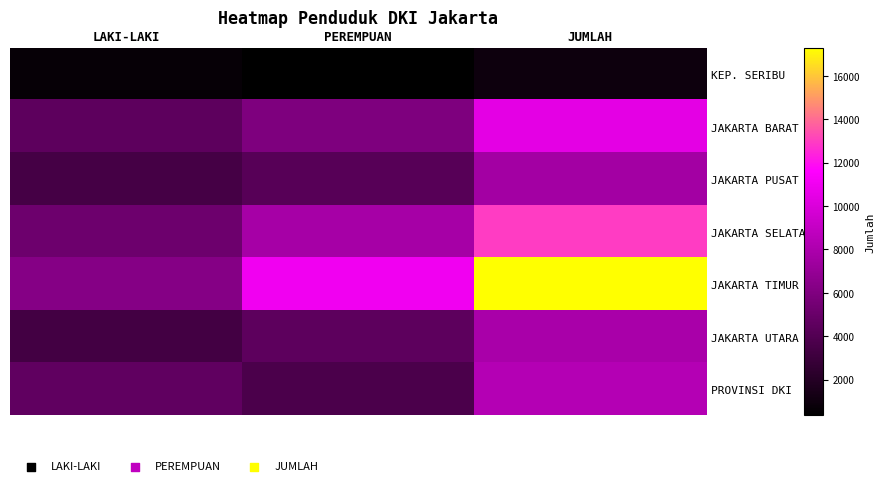

Reading left to right, extract all data points from this chart.

KEP. SERIBU: LAKI-LAKI=635	PEREMPUAN=343	JUMLAH=978
JAKARTA BARAT: LAKI-LAKI=4504	PEREMPUAN=5949	JUMLAH=10453
JAKARTA PUSAT: LAKI-LAKI=3401	PEREMPUAN=4212	JUMLAH=7613
JAKARTA SELATAN: LAKI-LAKI=5235	PEREMPUAN=7739	JUMLAH=12974
JAKARTA TIMUR: LAKI-LAKI=6243	PEREMPUAN=11032	JUMLAH=17275
JAKARTA UTARA: LAKI-LAKI=3374	PEREMPUAN=4481	JUMLAH=7855
PROVINSI DKI: LAKI-LAKI=4618	PEREMPUAN=3681	JUMLAH=8299